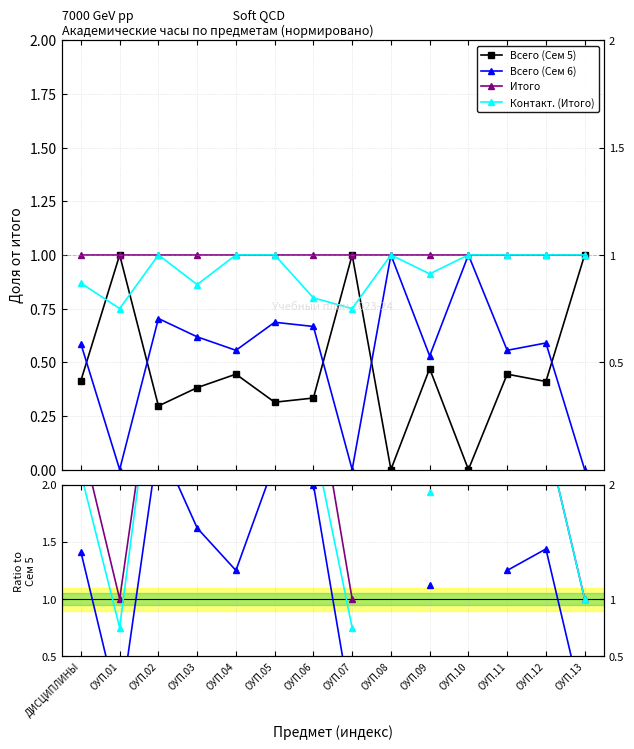

What is the label of the 10th point from the left?

ОУП.09